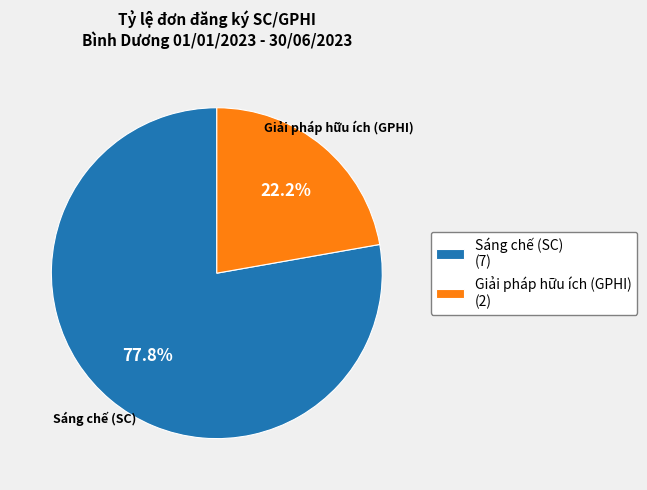

To the nearest percent, what portion does Sáng chế (SC) represent?

78%